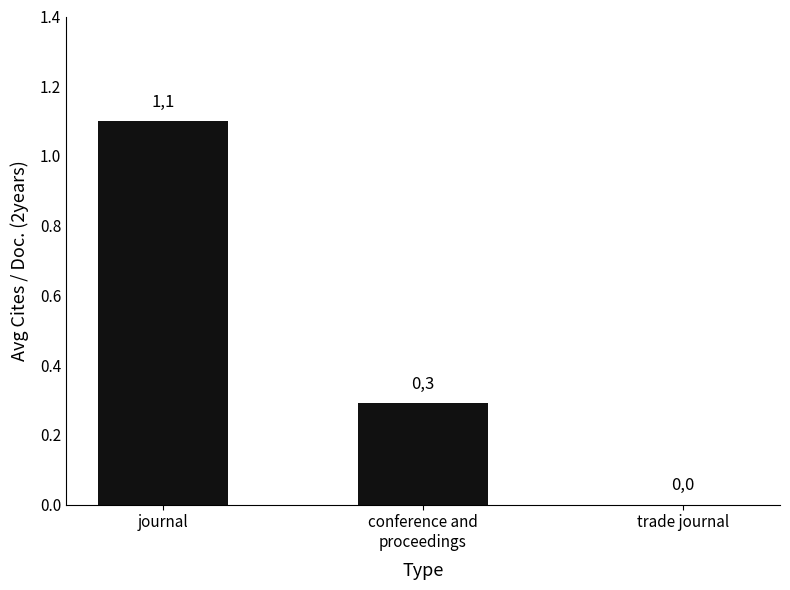

List the labels in order of value, smallest first.

trade journal, conference and
proceedings, journal